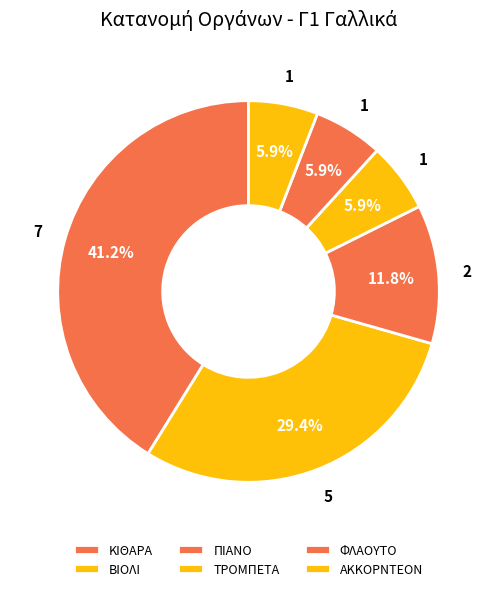

Is it true that ΦΛΑΟΥΤΟ is 27% of the pie?

False